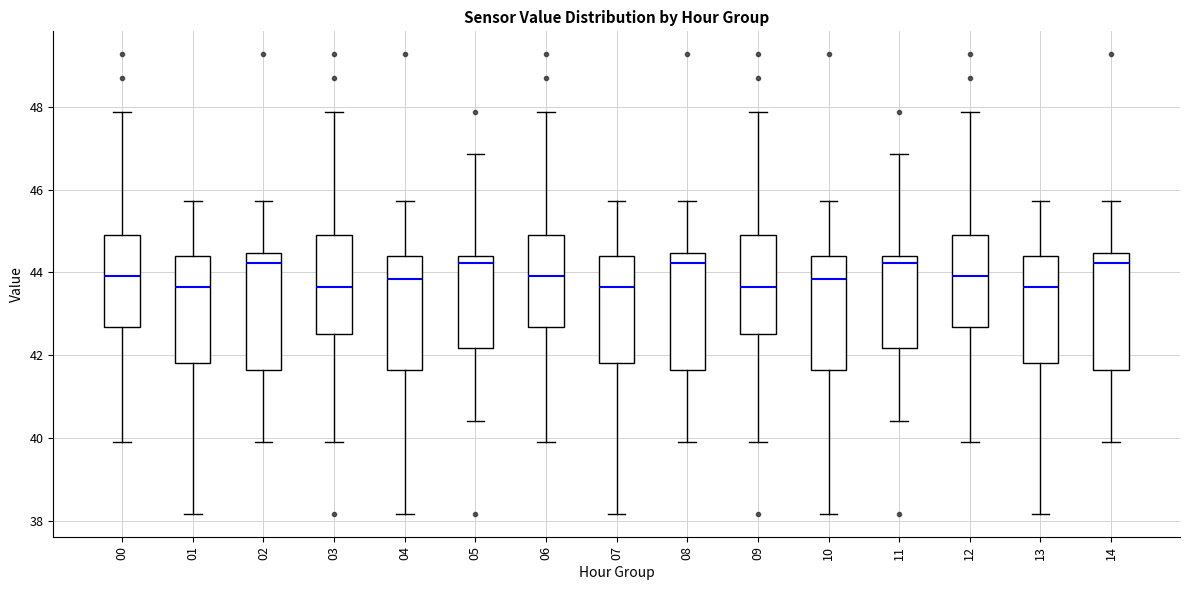

Reading left to right, read every box against the y-axis: the position of its median line, the range the box covers, and the ends of its whiskers. The values are not printed on the chart, so give them approximately, as read against the axis.

00: median 44.0, box 42.6 to 44.8, whiskers 40.0 to 47.8
01: median 43.6, box 41.8 to 44.4, whiskers 38.2 to 45.8
02: median 44.2, box 41.6 to 44.4, whiskers 40.0 to 45.8
03: median 43.6, box 42.6 to 44.8, whiskers 40.0 to 47.8
04: median 43.8, box 41.6 to 44.4, whiskers 38.2 to 45.8
05: median 44.2, box 42.2 to 44.4, whiskers 40.4 to 46.8
06: median 44.0, box 42.6 to 44.8, whiskers 40.0 to 47.8
07: median 43.6, box 41.8 to 44.4, whiskers 38.2 to 45.8
08: median 44.2, box 41.6 to 44.4, whiskers 40.0 to 45.8
09: median 43.6, box 42.6 to 44.8, whiskers 40.0 to 47.8
10: median 43.8, box 41.6 to 44.4, whiskers 38.2 to 45.8
11: median 44.2, box 42.2 to 44.4, whiskers 40.4 to 46.8
12: median 44.0, box 42.6 to 44.8, whiskers 40.0 to 47.8
13: median 43.6, box 41.8 to 44.4, whiskers 38.2 to 45.8
14: median 44.2, box 41.6 to 44.4, whiskers 40.0 to 45.8